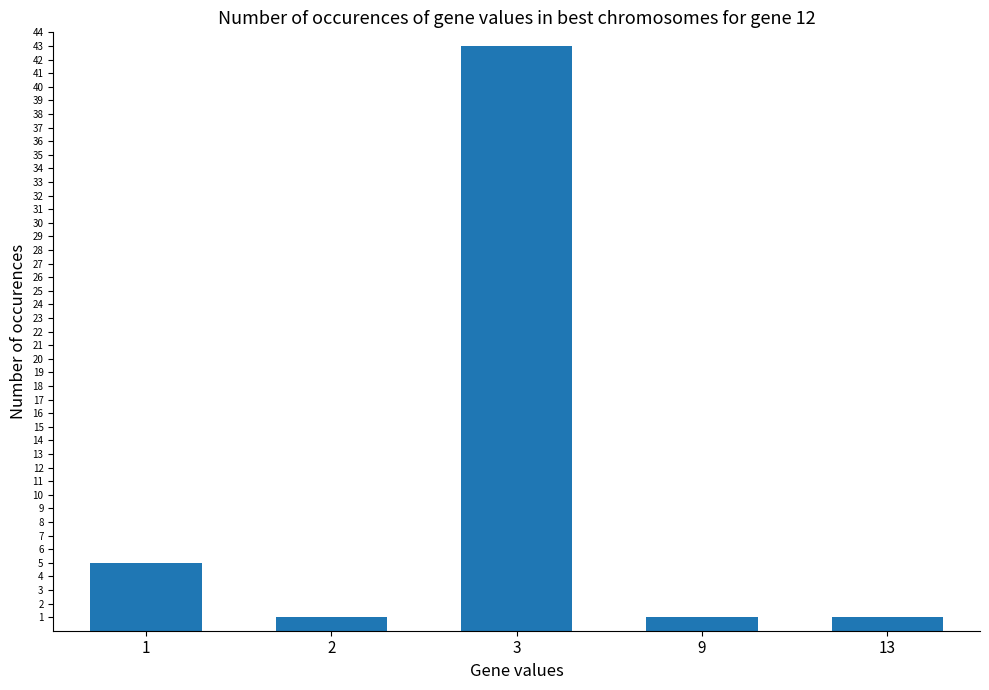

Does the chart contain any negative values?

No